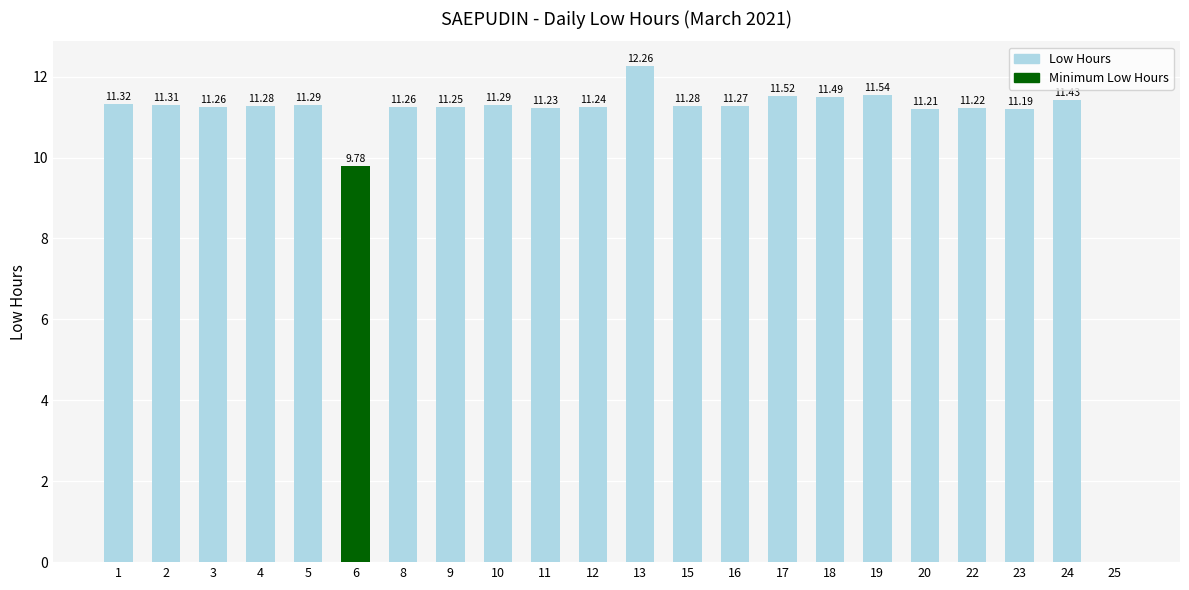

How many values exceed 11?

20